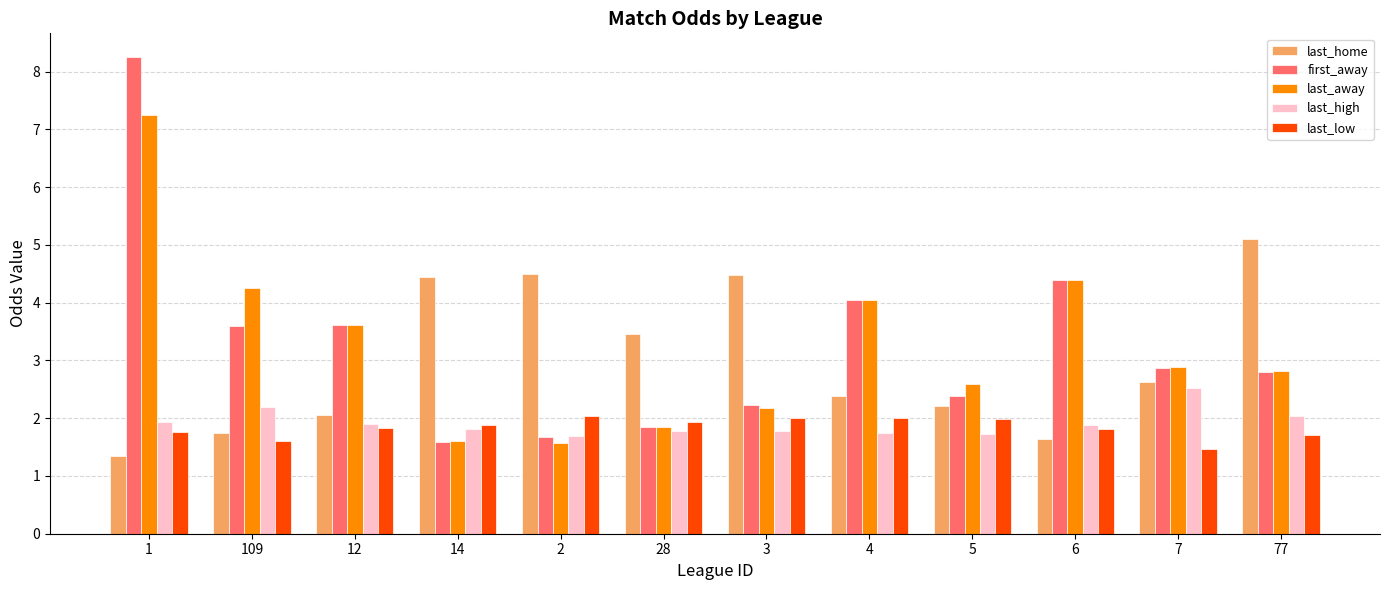

Is the value of last_low at 77 greater than the value of last_high at 6?

No